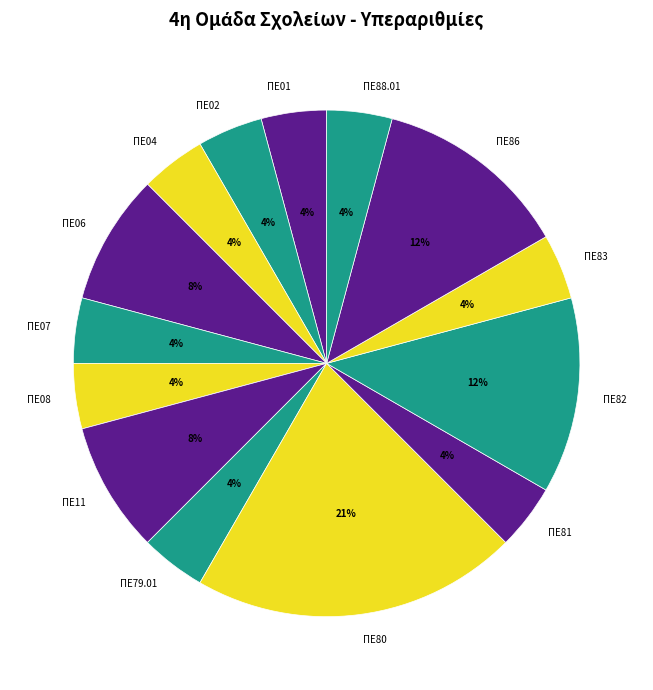

Which category has the biggest portion of the pie?

ΠΕ80